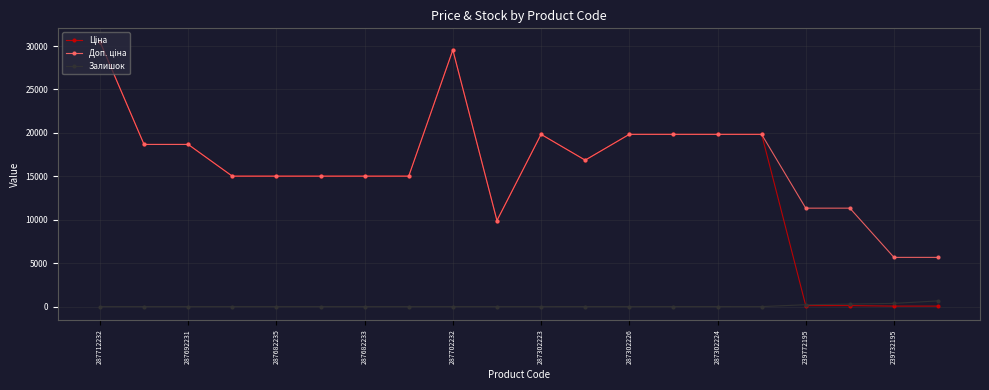

How many series are shown in this chart?

3